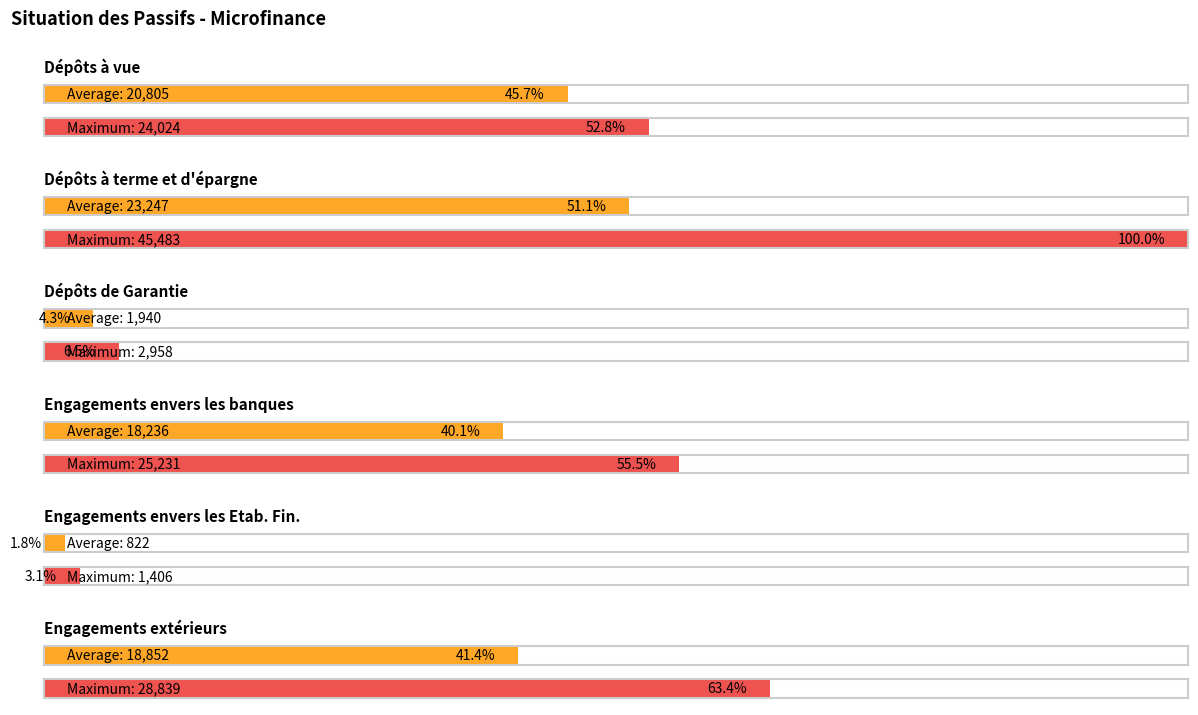

Is the value of Dépôts de Garantie at 2012-09 greater than the value of Dépôts à terme et d'épargne at 2013-03?

No